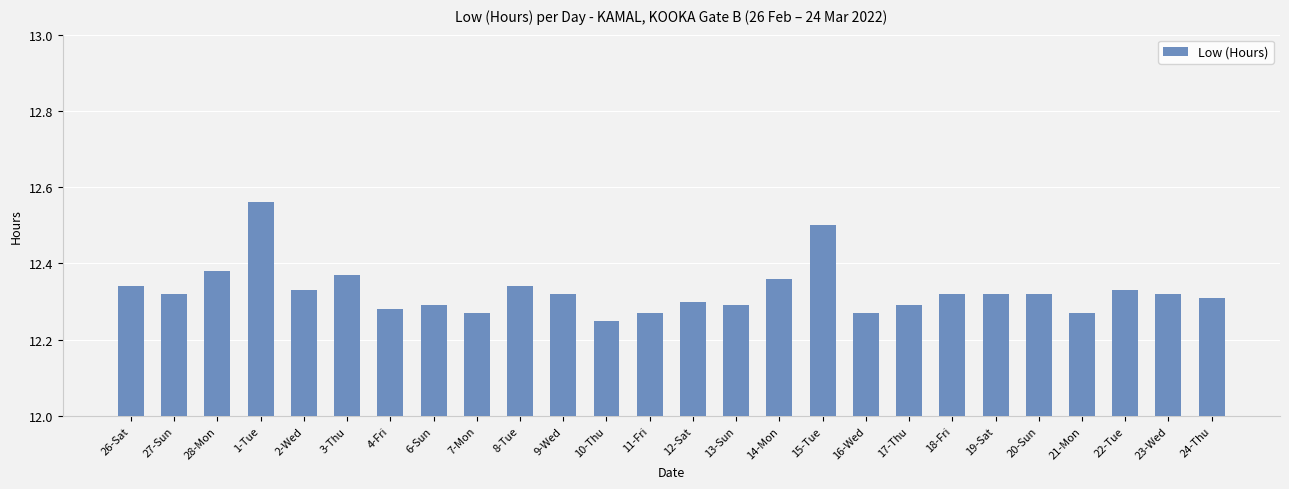

At which category does the chart reach its peak across all series?

1-Tue